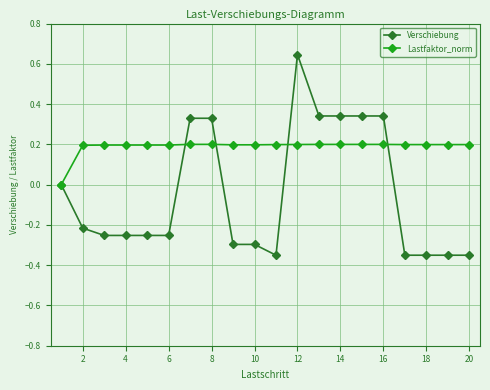

How many series are shown in this chart?

2